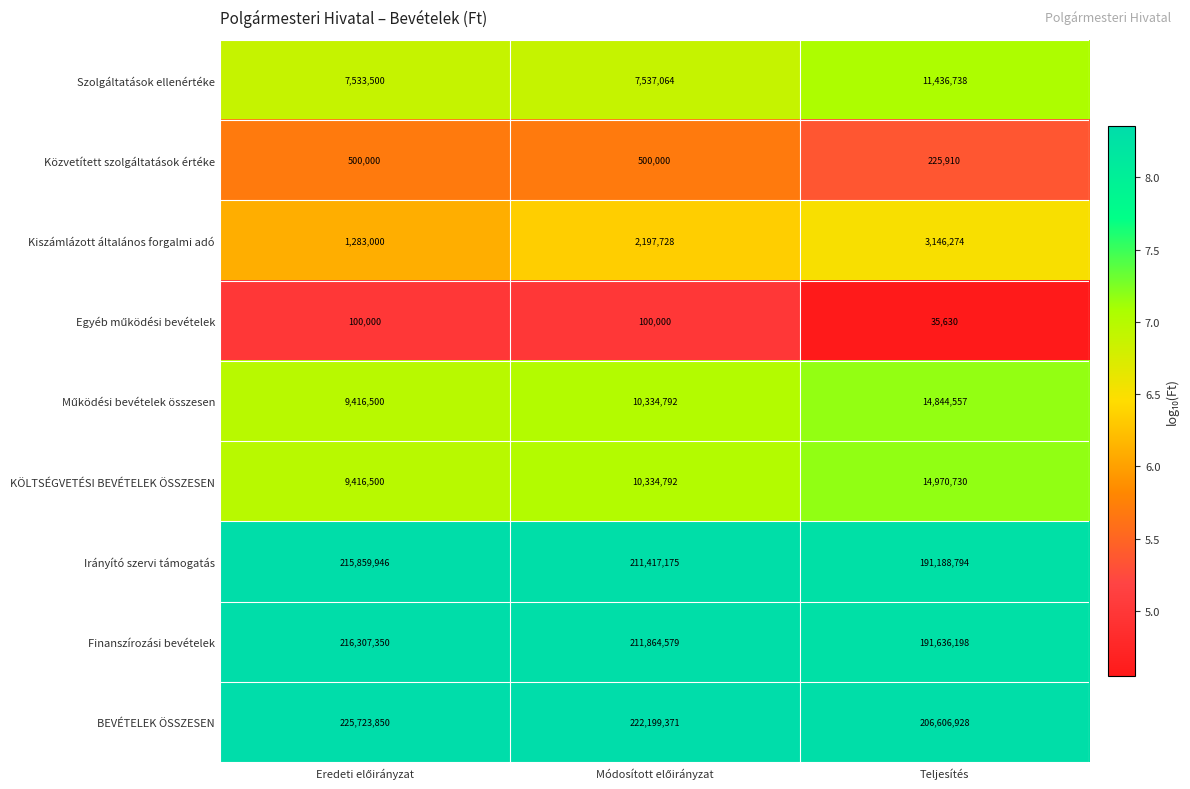

What is the maximum value for Szolgáltatások ellenértéke?

11436738